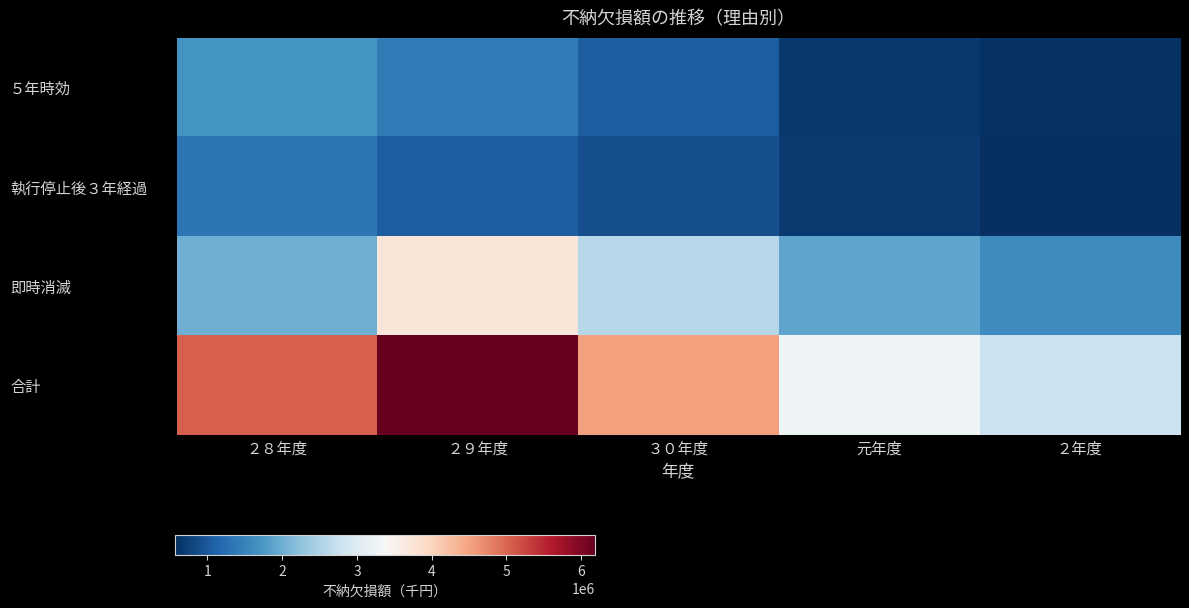

Which series has the largest total across all categories?

合計